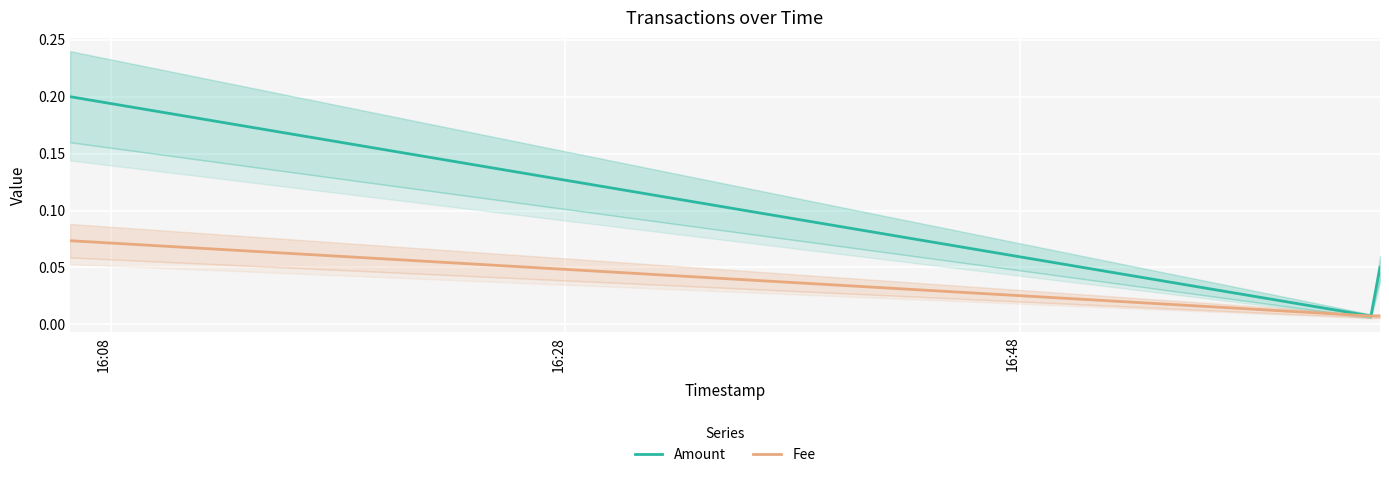

Which series changed the most between 16:28 and 16:48?

Amount